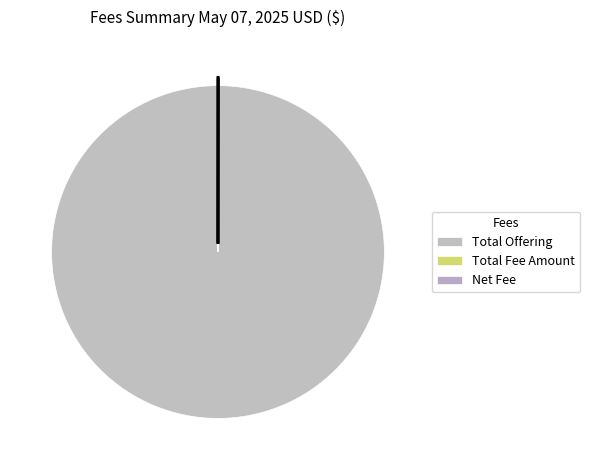

The Total Fee Amount slice represents 0% of the pie. True or false?

True